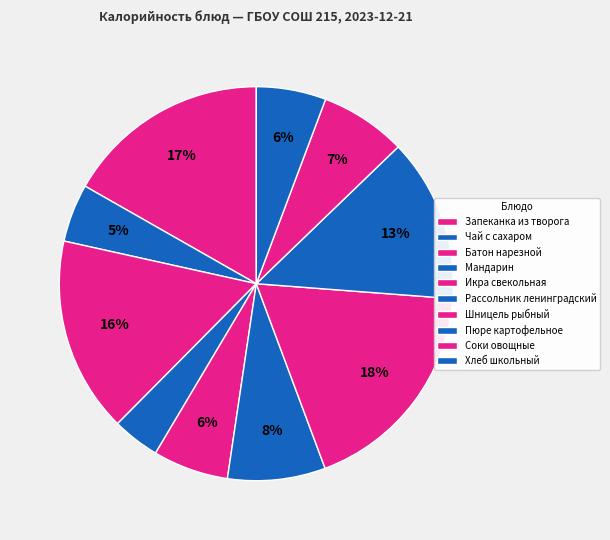

What portion of the pie excludes Шницель рыбный?

81.9%